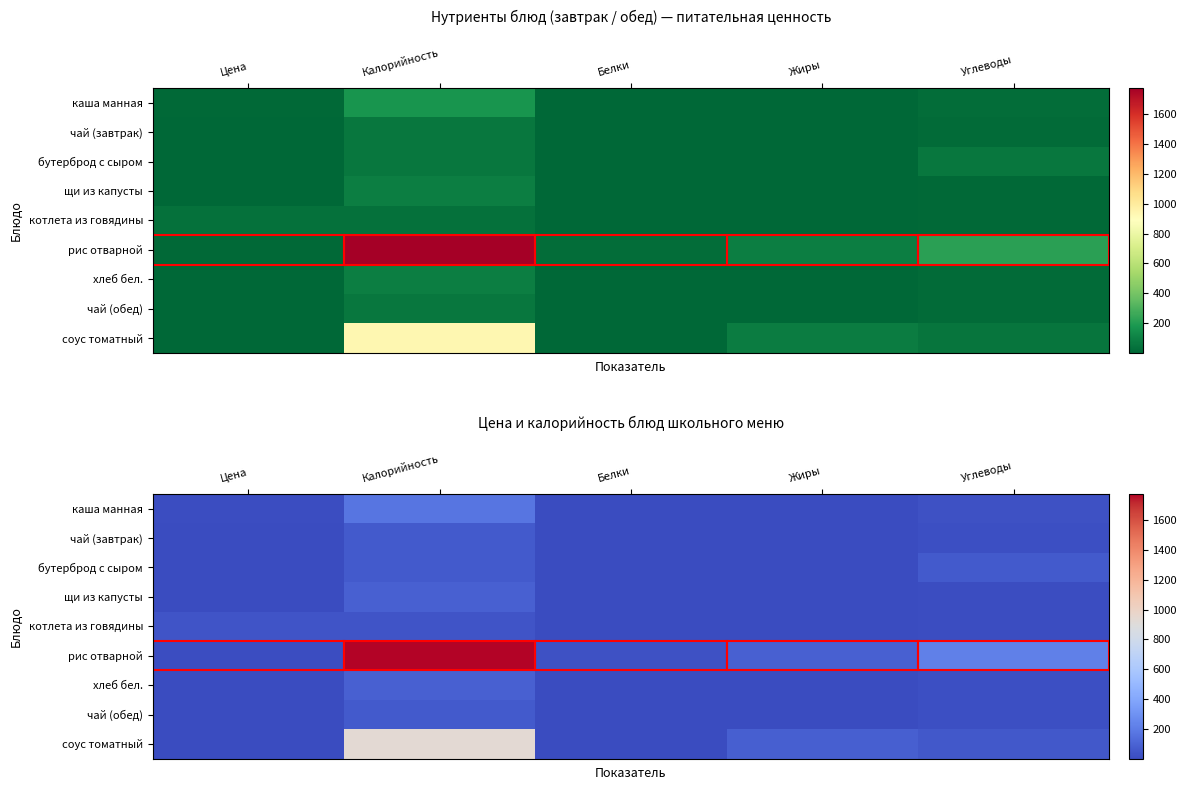

True or false: котлета из говядины has a value of 38.0 at Калорийность.

True